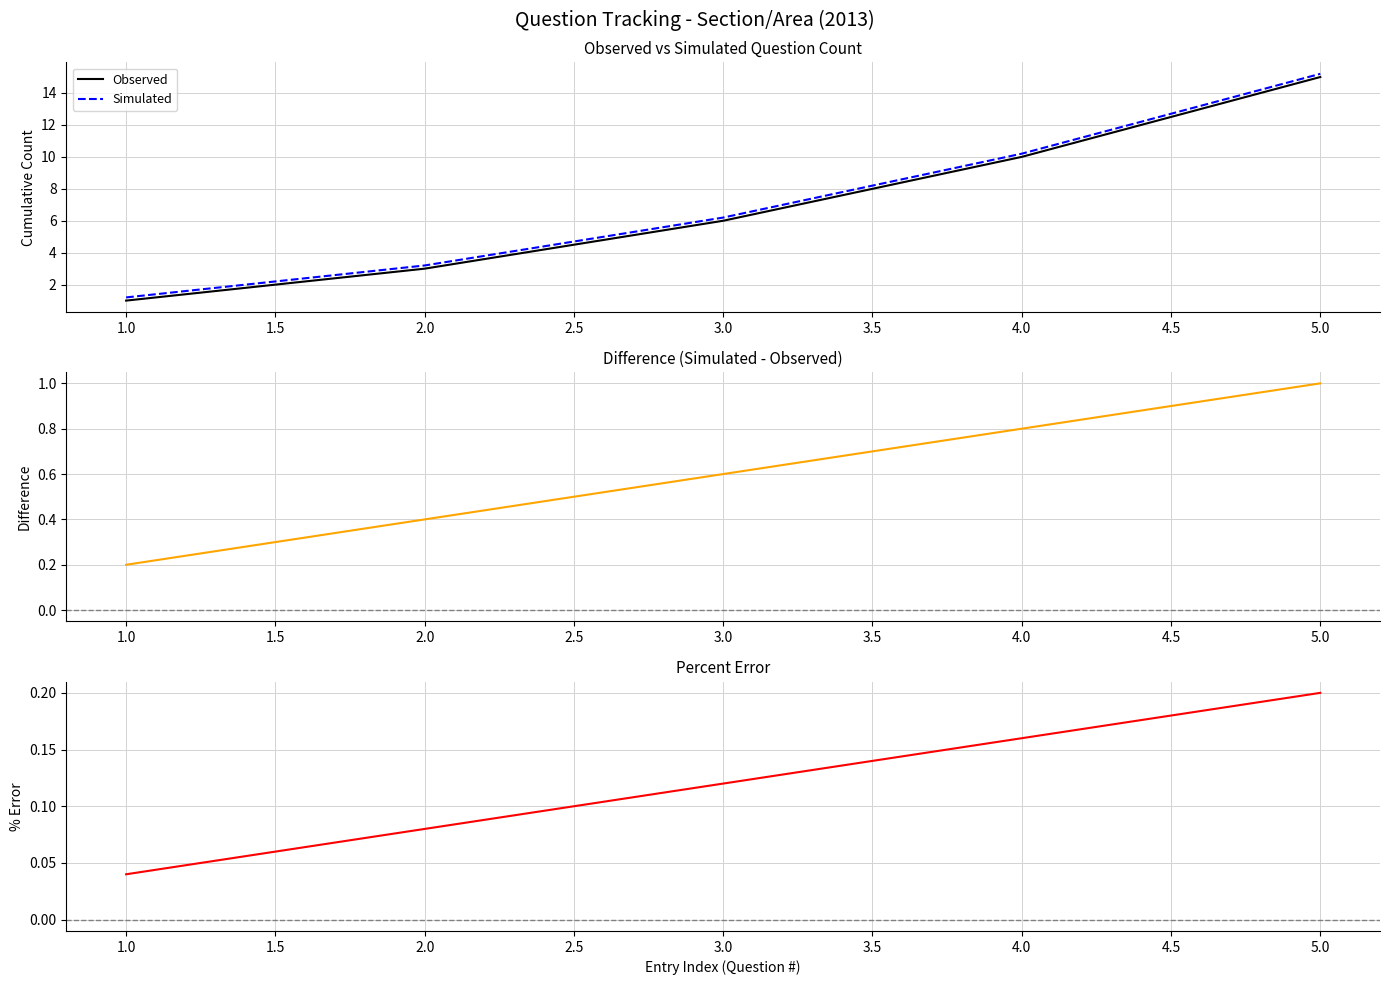

Where is Simulated nearest to the value 8?

3.0